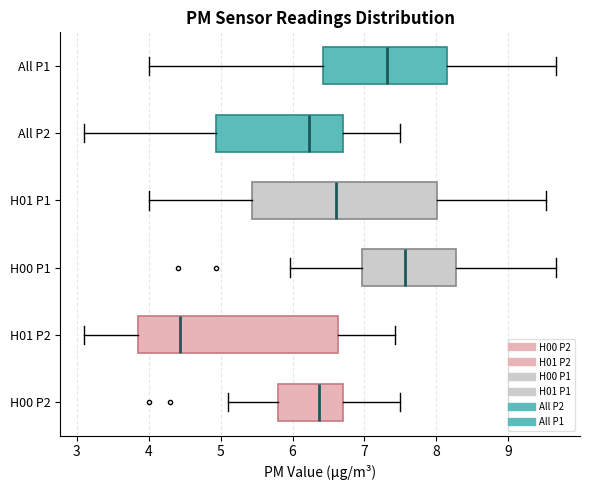

Which box has the furthest to the left median line?

H01 P2